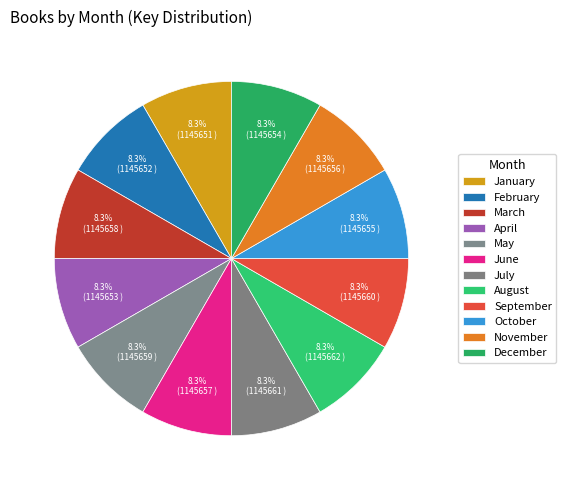

What is the smallest slice in the pie chart?

January